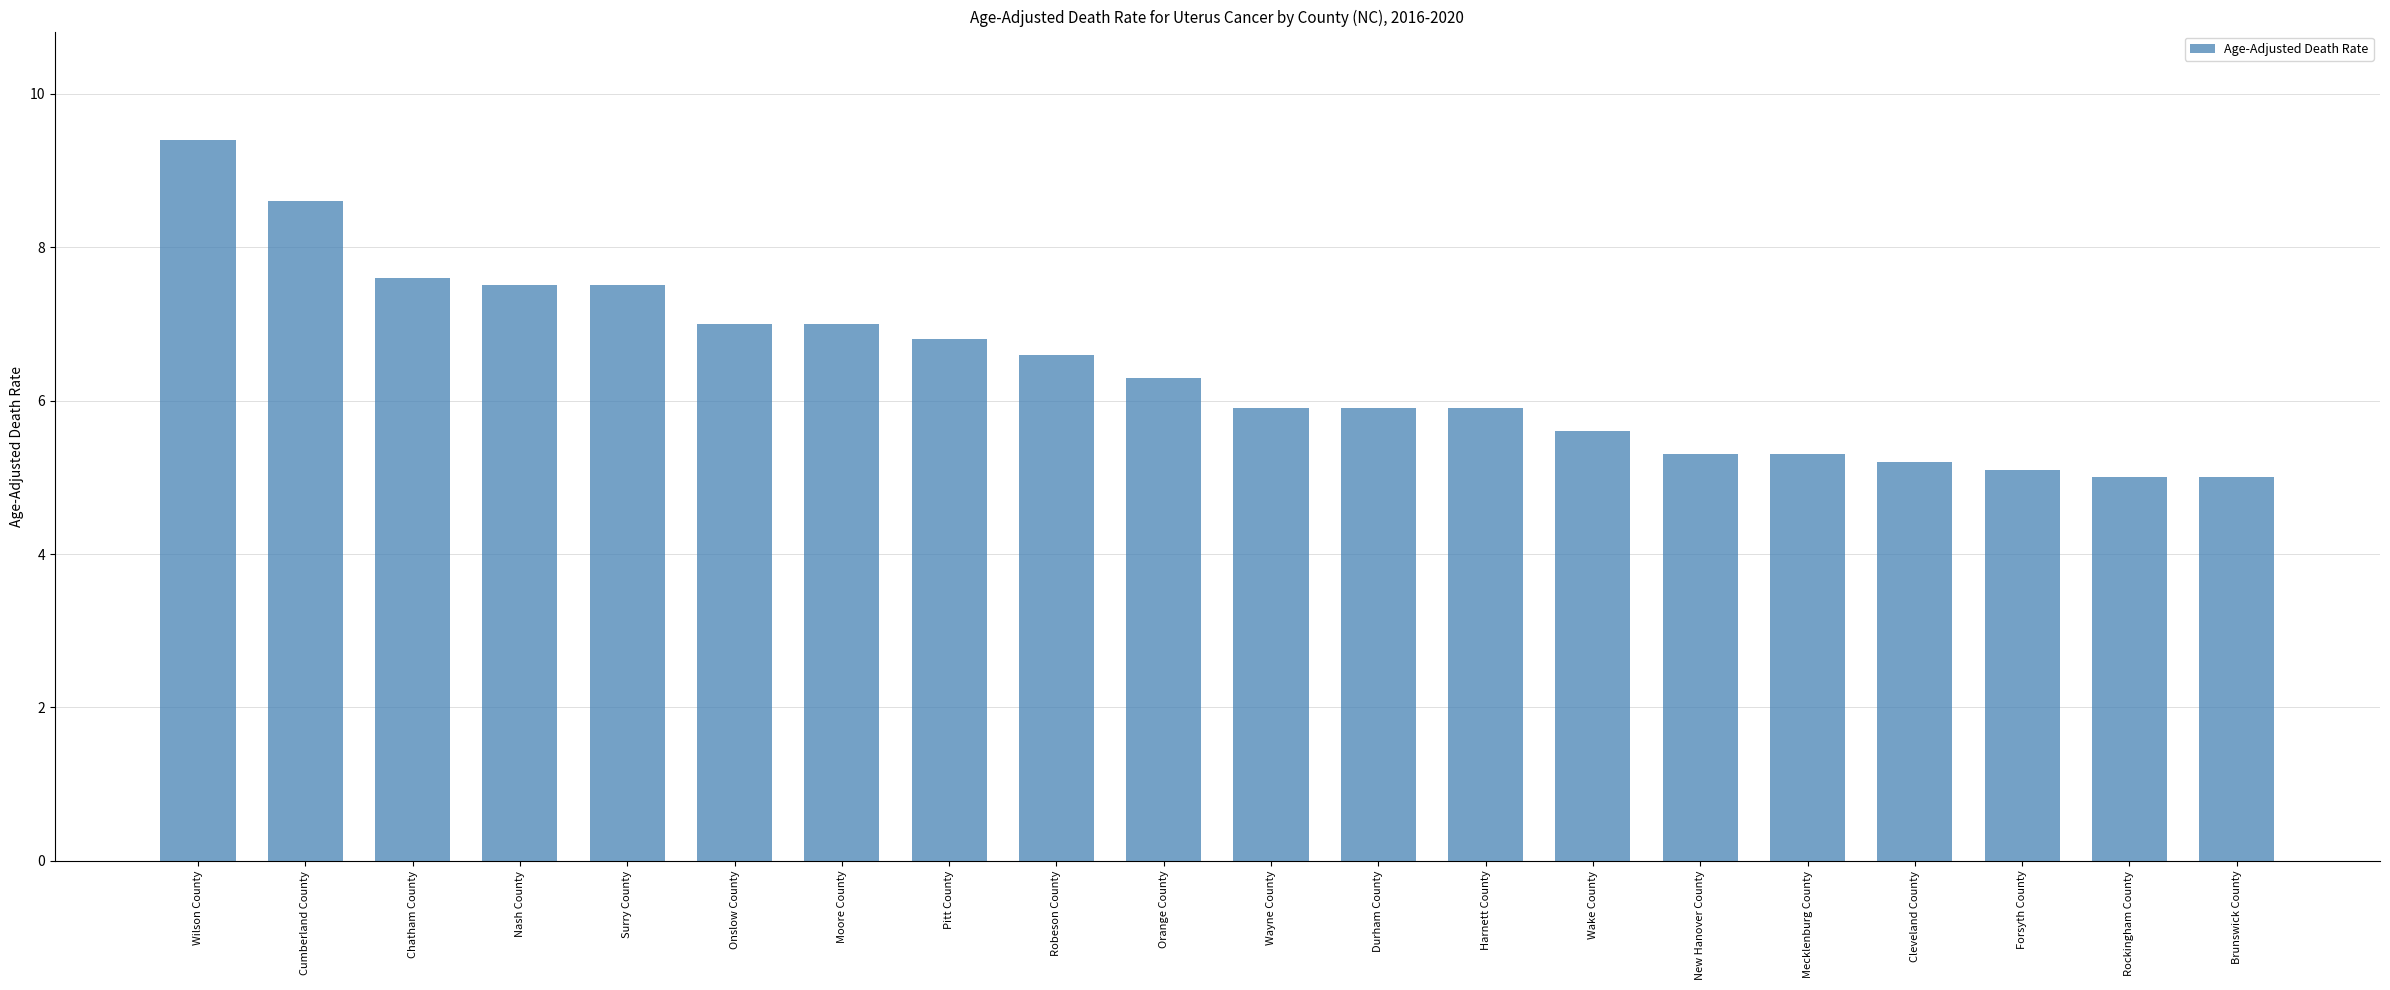

What is the greatest value displayed?

9.4